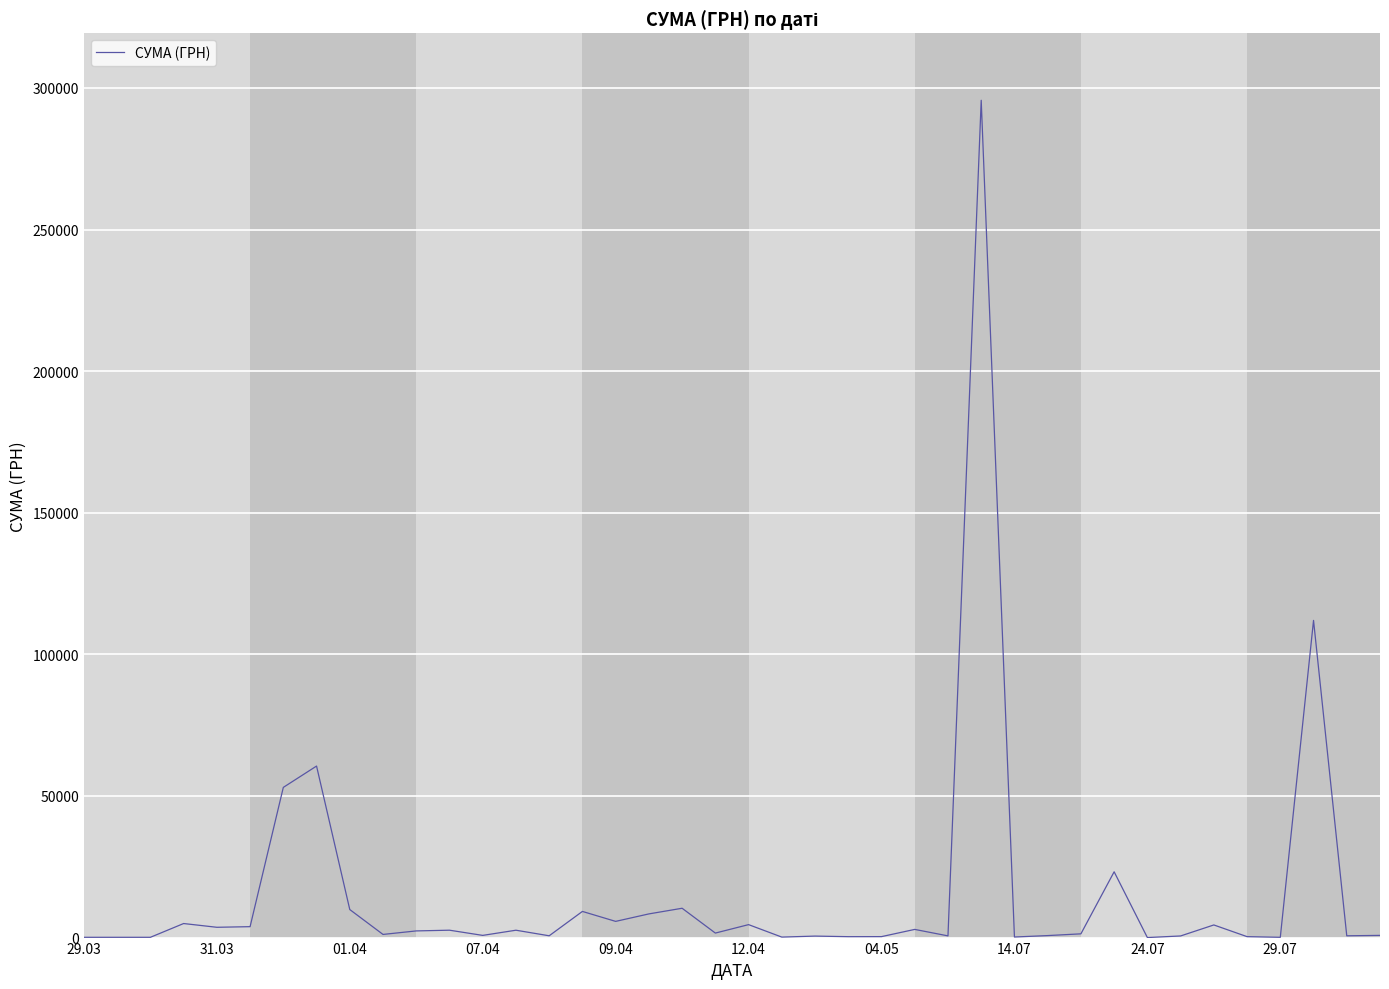

What is the greatest value displayed?

295638.6